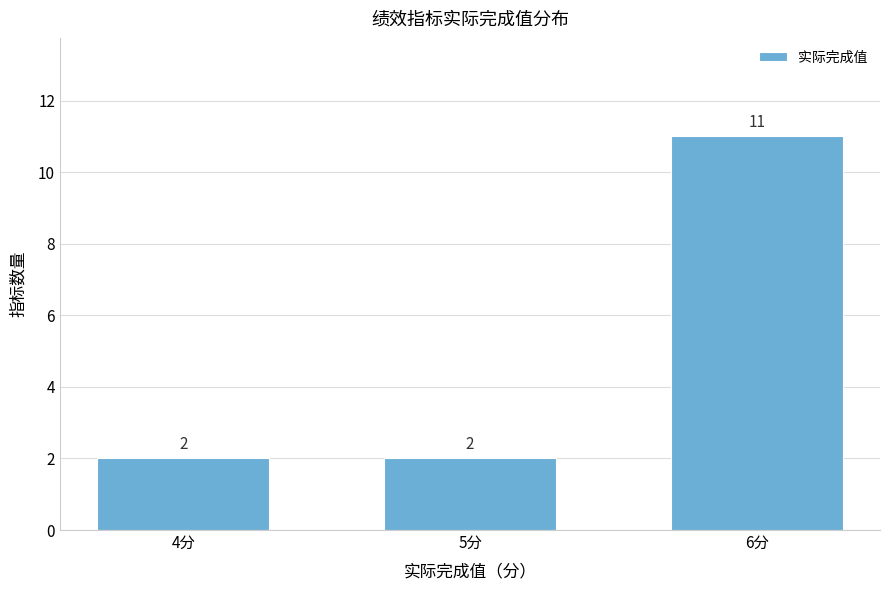

Reading left to right, what are all the values shown in this chart?

2	2	11